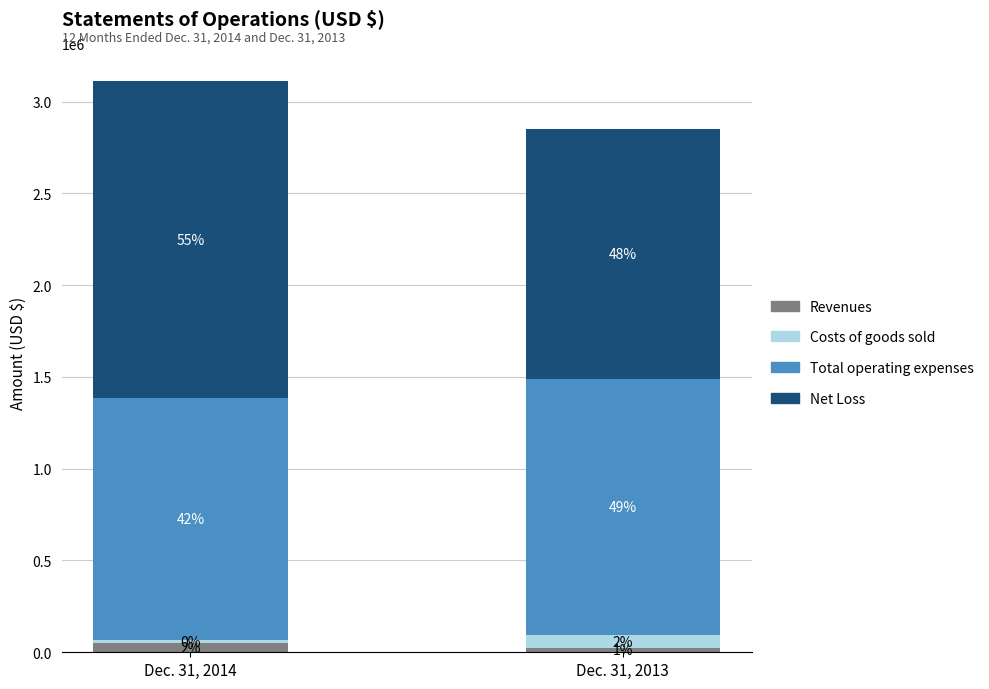

The value of Net Loss at Dec. 31, 2014 is 1724277. True or false?

True